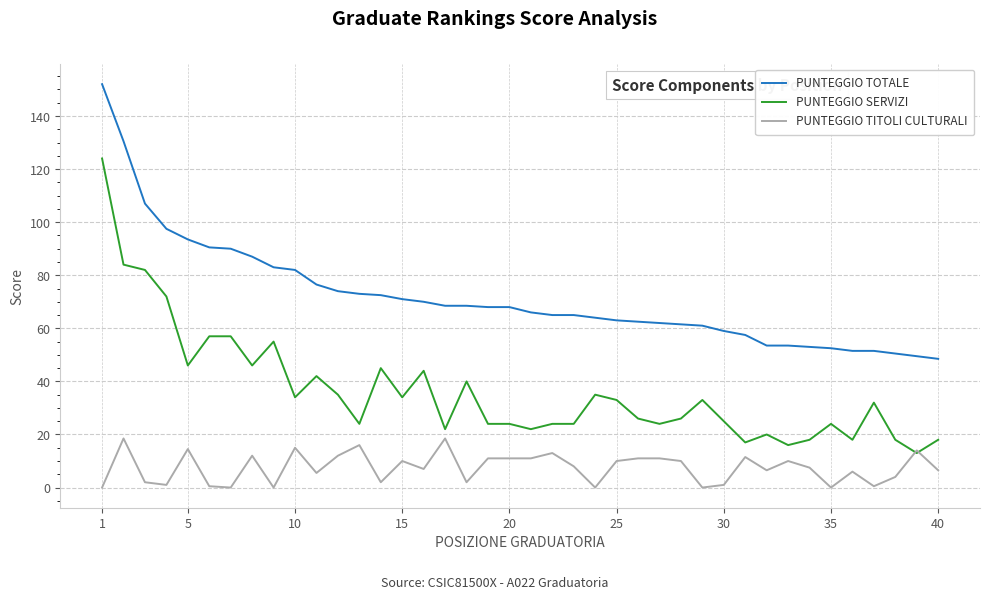

Which series has the largest total across all categories?

PUNTEGGIO TOTALE